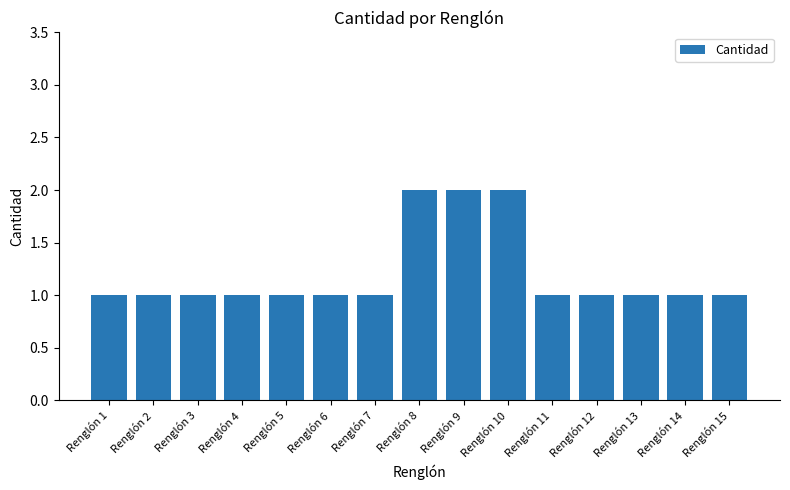

What is the sum of all values?

18